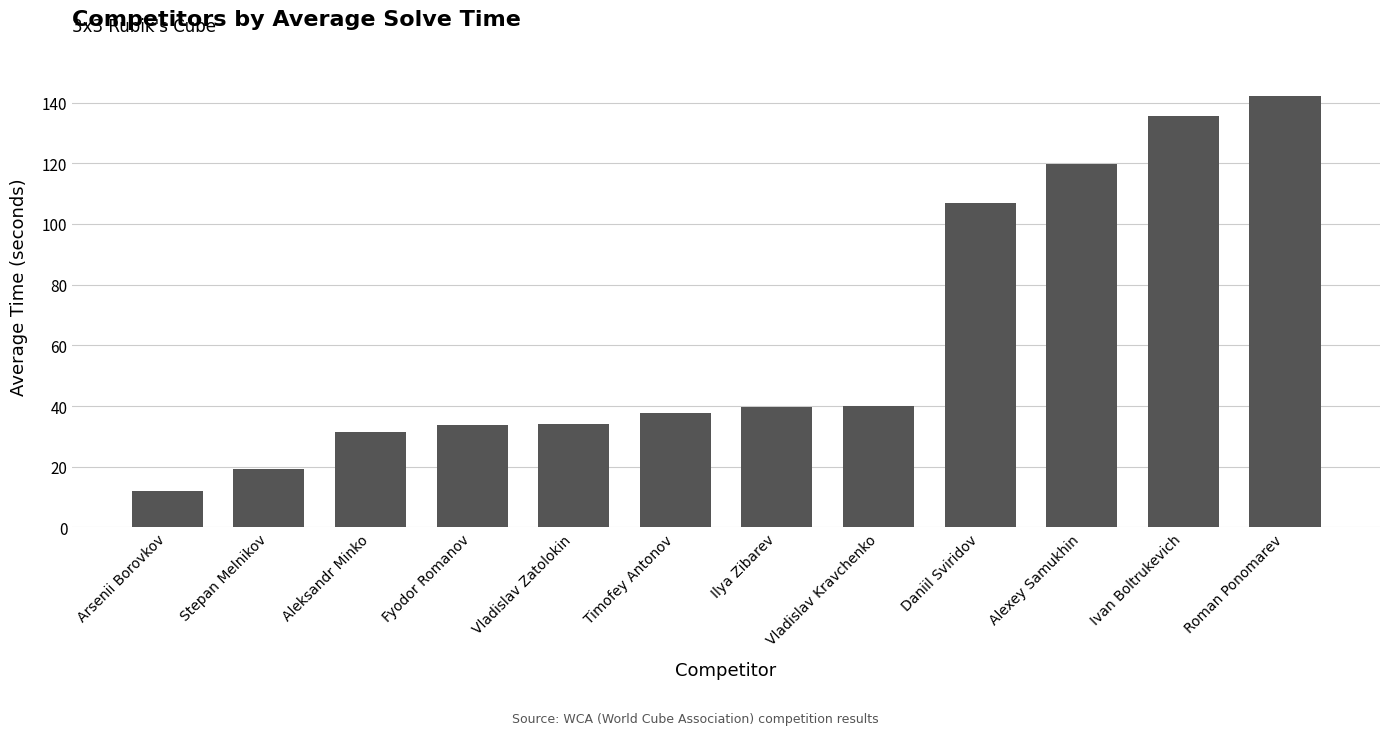

Does the chart contain stacked bars?

No